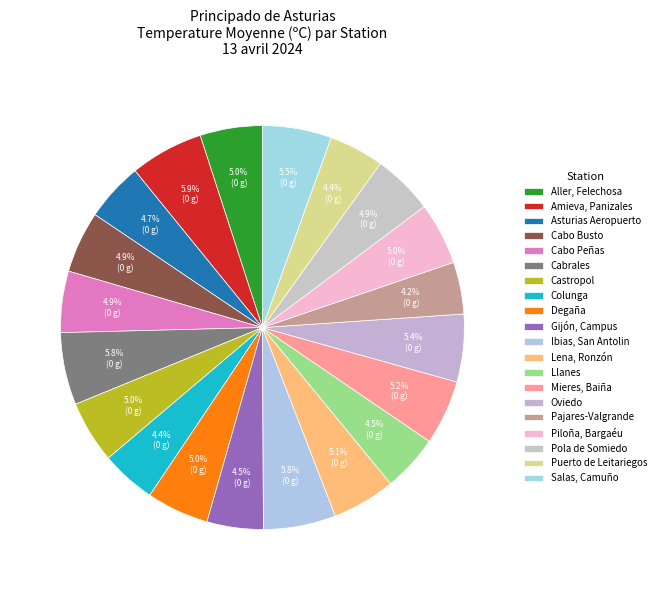

Does Asturias Aeropuerto represent more than half of the total?

No